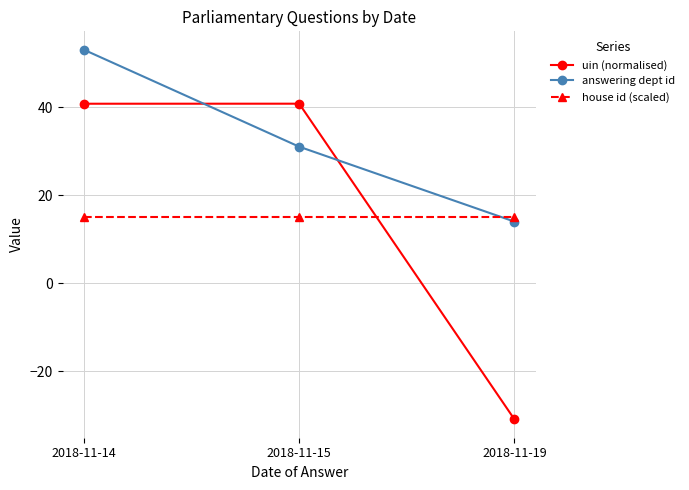

What is the difference between the highest and lowest values at 2018-11-15?

25.8